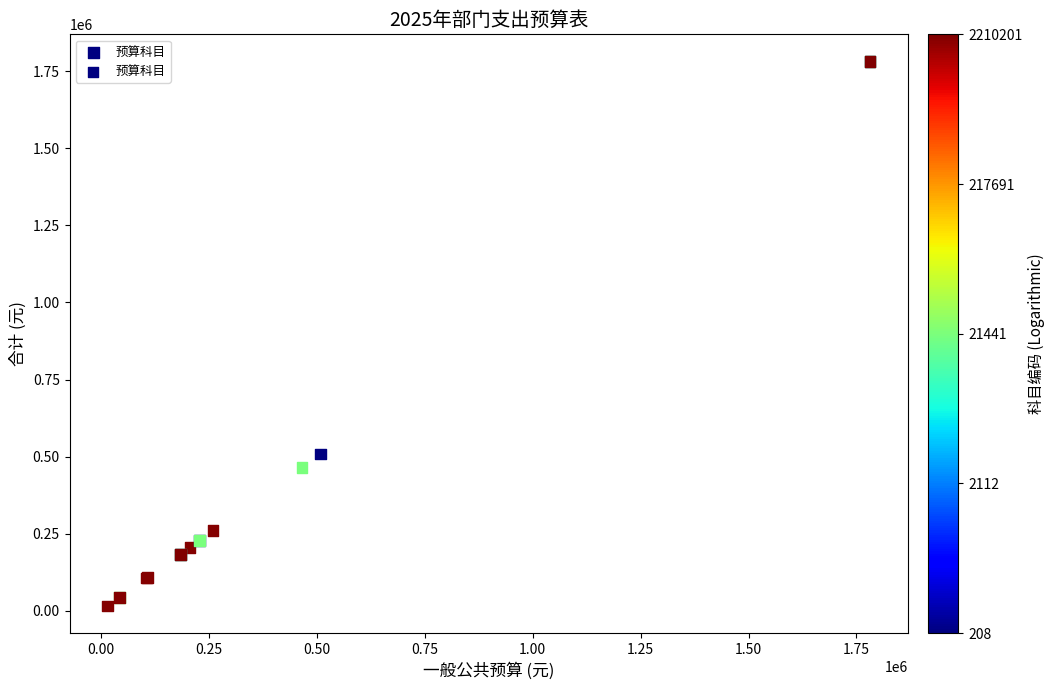

What Y value in the scatter plot is closest to 898346?

508007.2